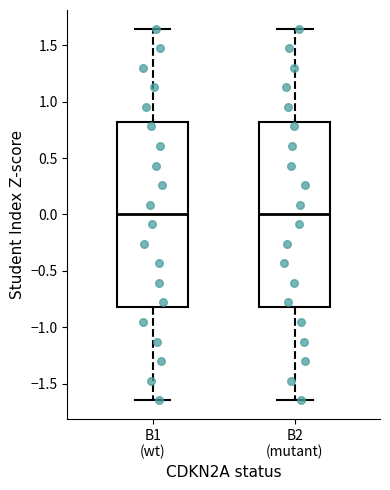

Where does the median line of the box for B1 (wt) sit on the y-axis? The values are not printed on the chart, so give them approximately, as read against the axis.

0.00